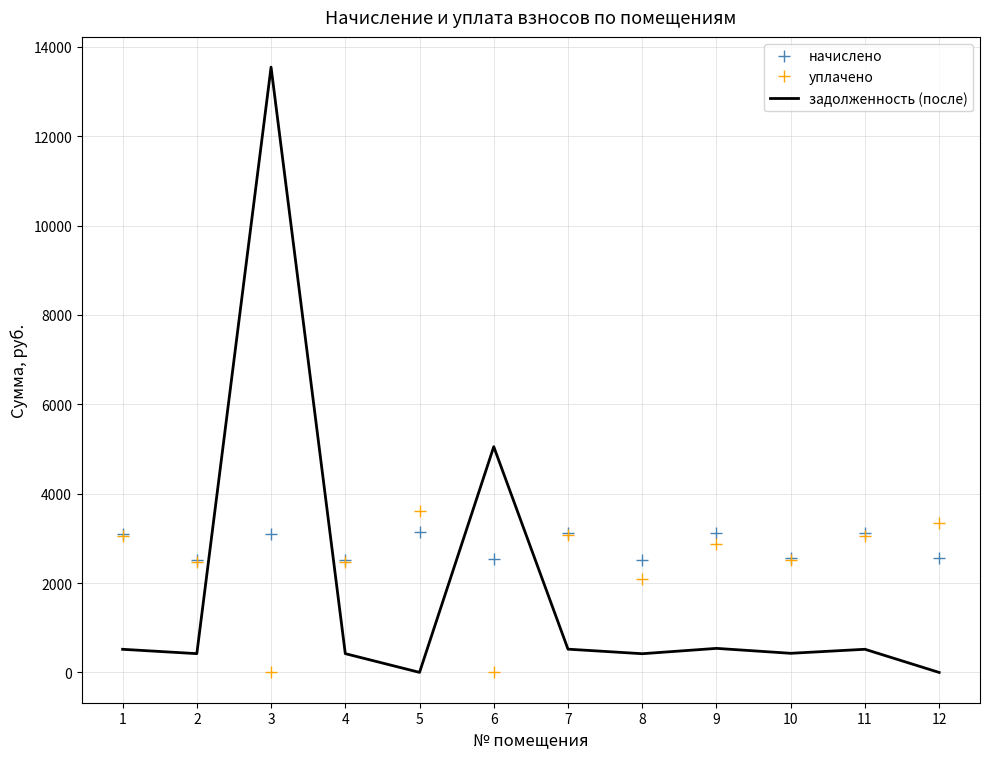

Between 4 and 12, which series saw the biggest shift?

уплачено